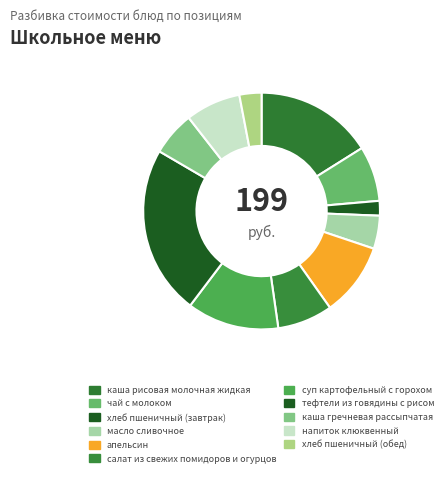

Is the sum of суп картофельный с горохом and каша рисовая молочная жидкая greater than half?

No